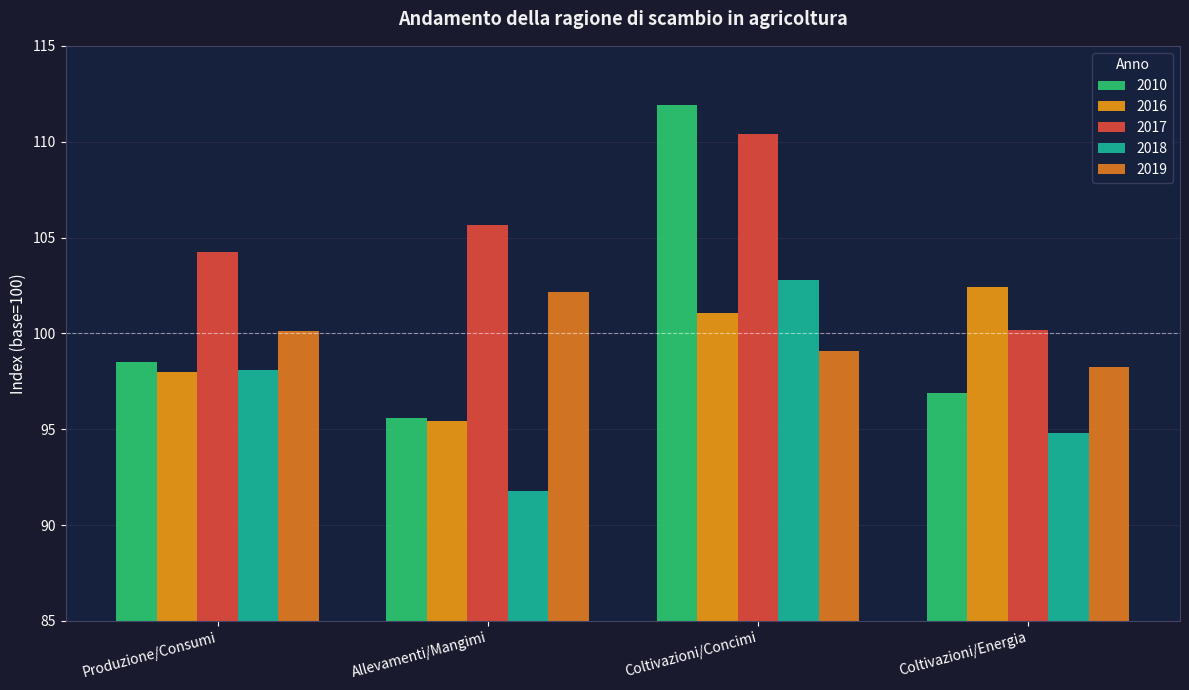

Reading right to left, list all the values displayed in this chart.

2010: Coltivazioni/Energia=96.9	Coltivazioni/Concimi=111.9	Allevamenti/Mangimi=95.6	Produzione/Consumi=98.5
2016: Coltivazioni/Energia=102.4	Coltivazioni/Concimi=101.1	Allevamenti/Mangimi=95.4	Produzione/Consumi=98.0
2017: Coltivazioni/Energia=100.2	Coltivazioni/Concimi=110.4	Allevamenti/Mangimi=105.7	Produzione/Consumi=104.2
2018: Coltivazioni/Energia=94.8	Coltivazioni/Concimi=102.8	Allevamenti/Mangimi=91.8	Produzione/Consumi=98.1
2019: Coltivazioni/Energia=98.2	Coltivazioni/Concimi=99.1	Allevamenti/Mangimi=102.2	Produzione/Consumi=100.1